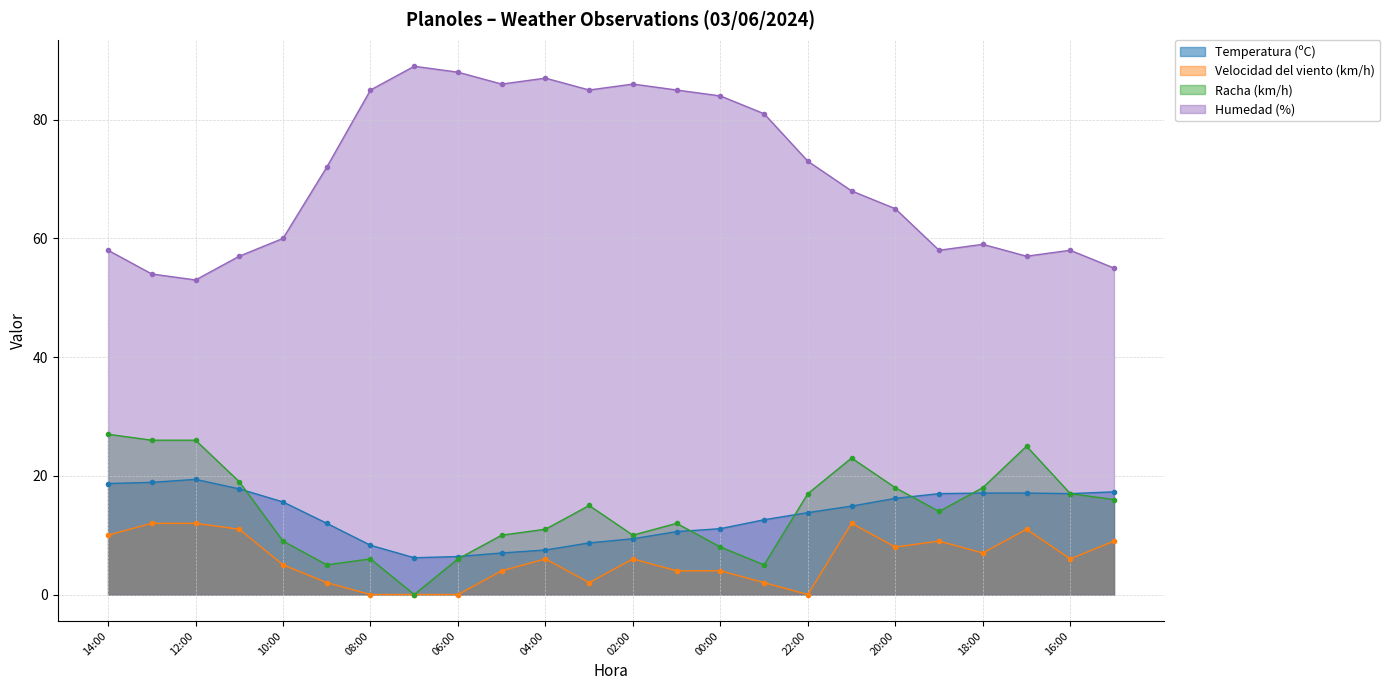

True or false: Racha (km/h) has a value of 8.0 at 00:00.

True